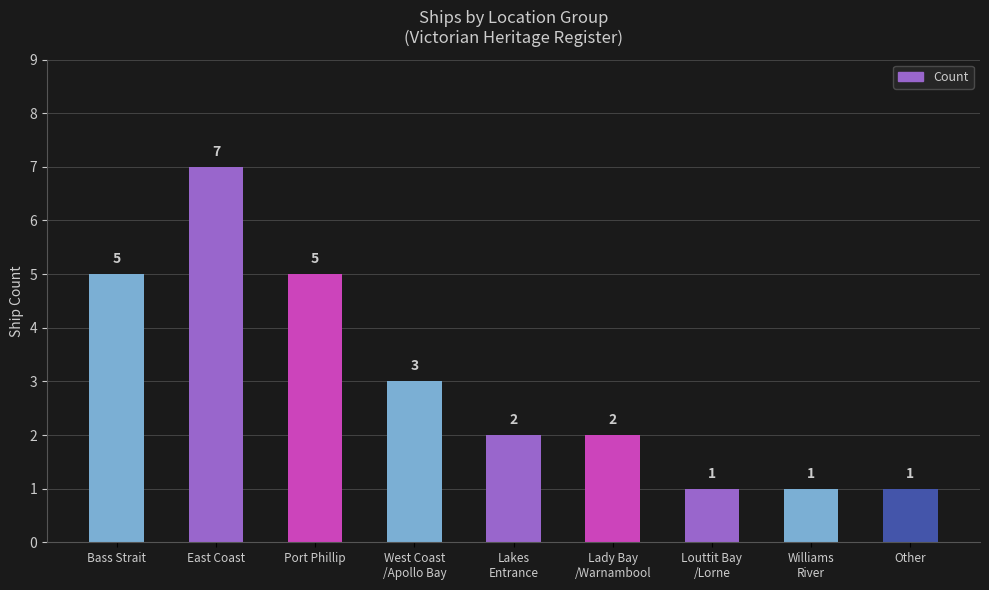

Count the values in the range 1 to 5.

8